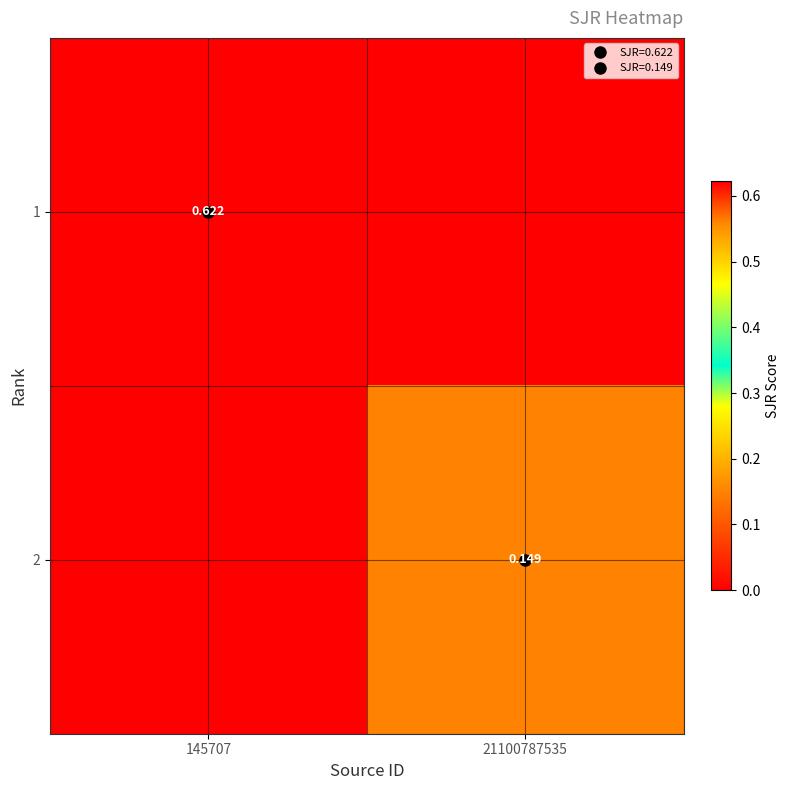

At which label is 1 closest to 0?

21100787535